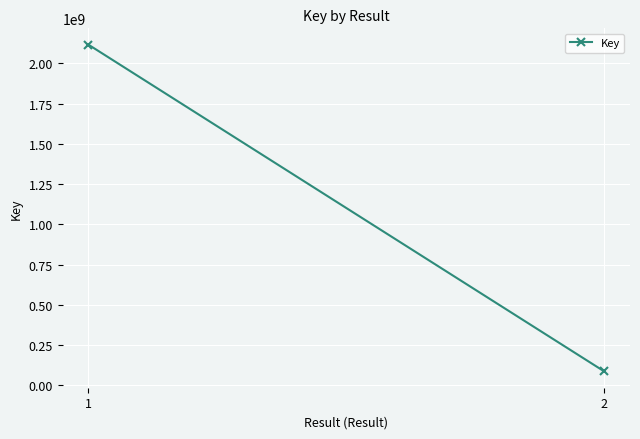

Count the number of categories in the chart.

2